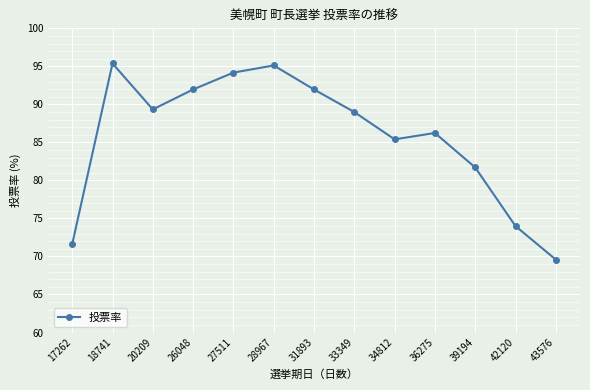

The value at 36275 is 46.1. True or false?

False